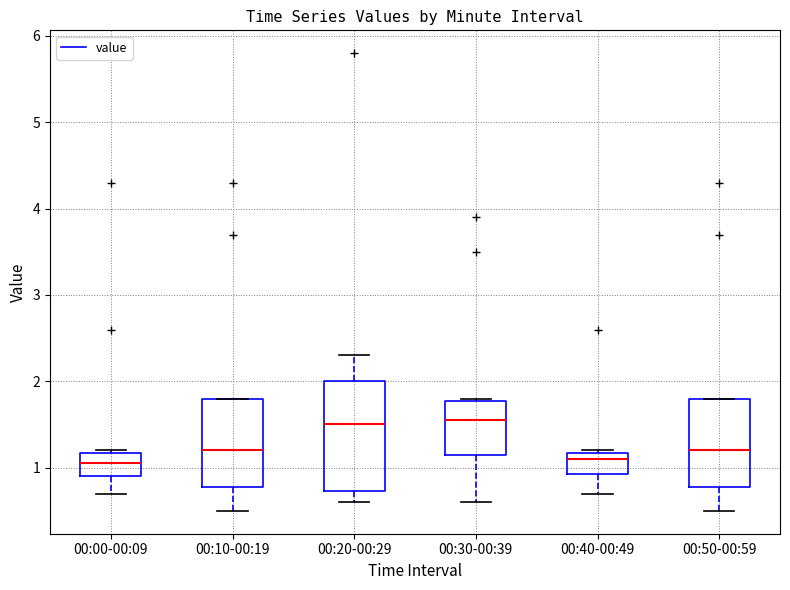

Where is the upper edge of the box for 00:40-00:49 on the y-axis? The values are not printed on the chart, so give them approximately, as read against the axis.

1.2